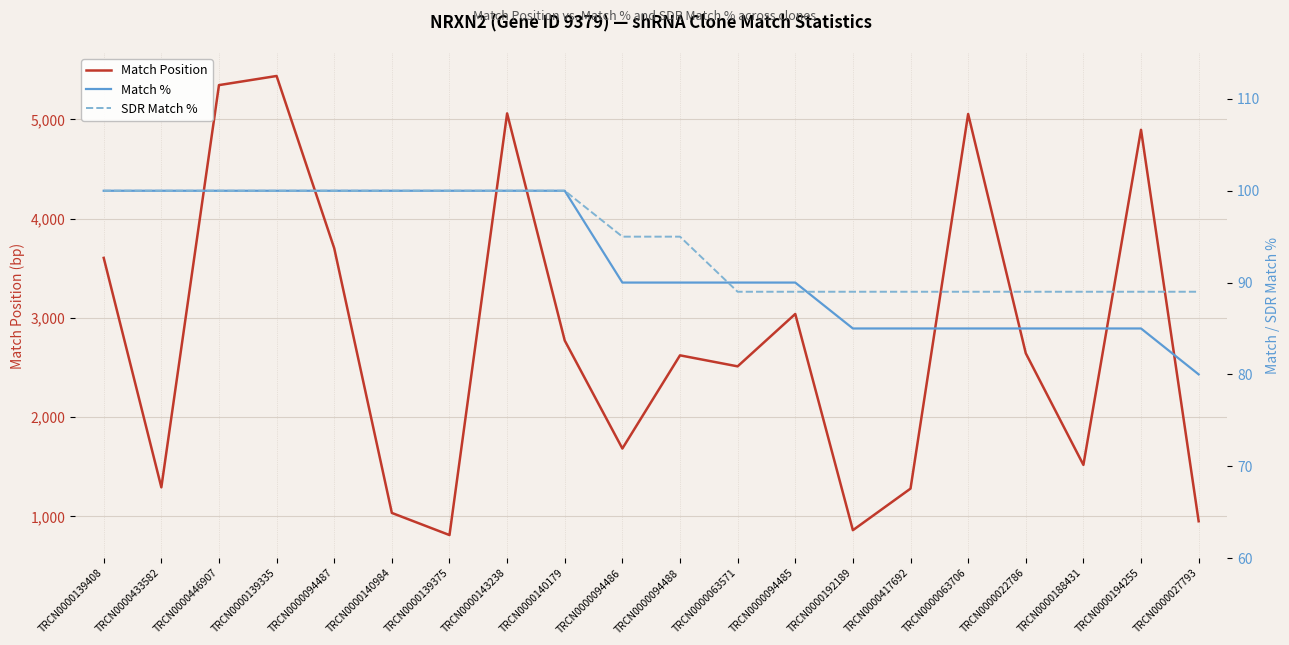

True or false: SDR Match % has more than 1 interior local peaks.

False